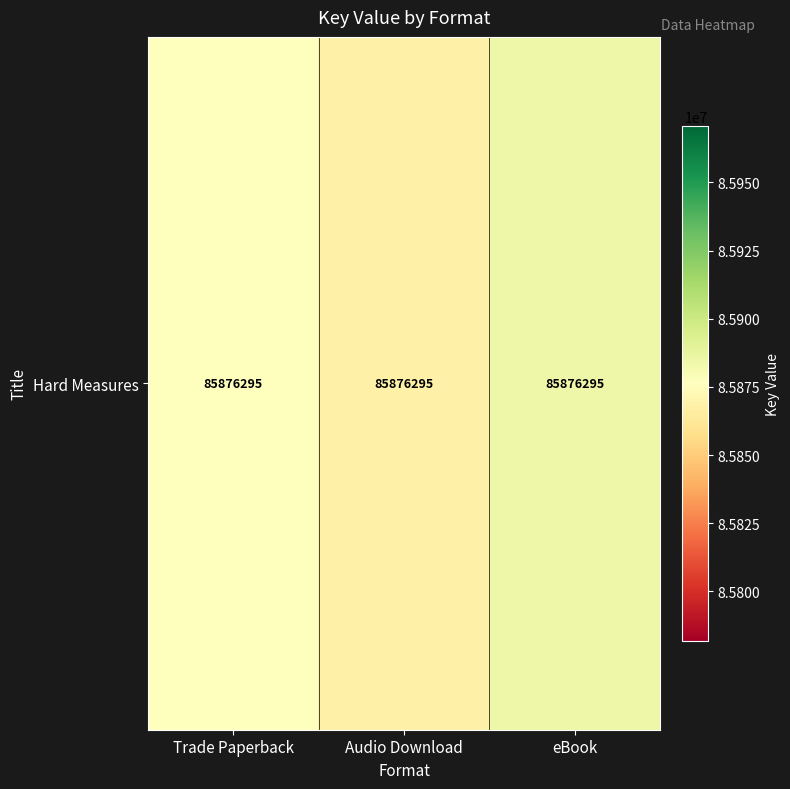

The value at eBook is 124137290.0. True or false?

False